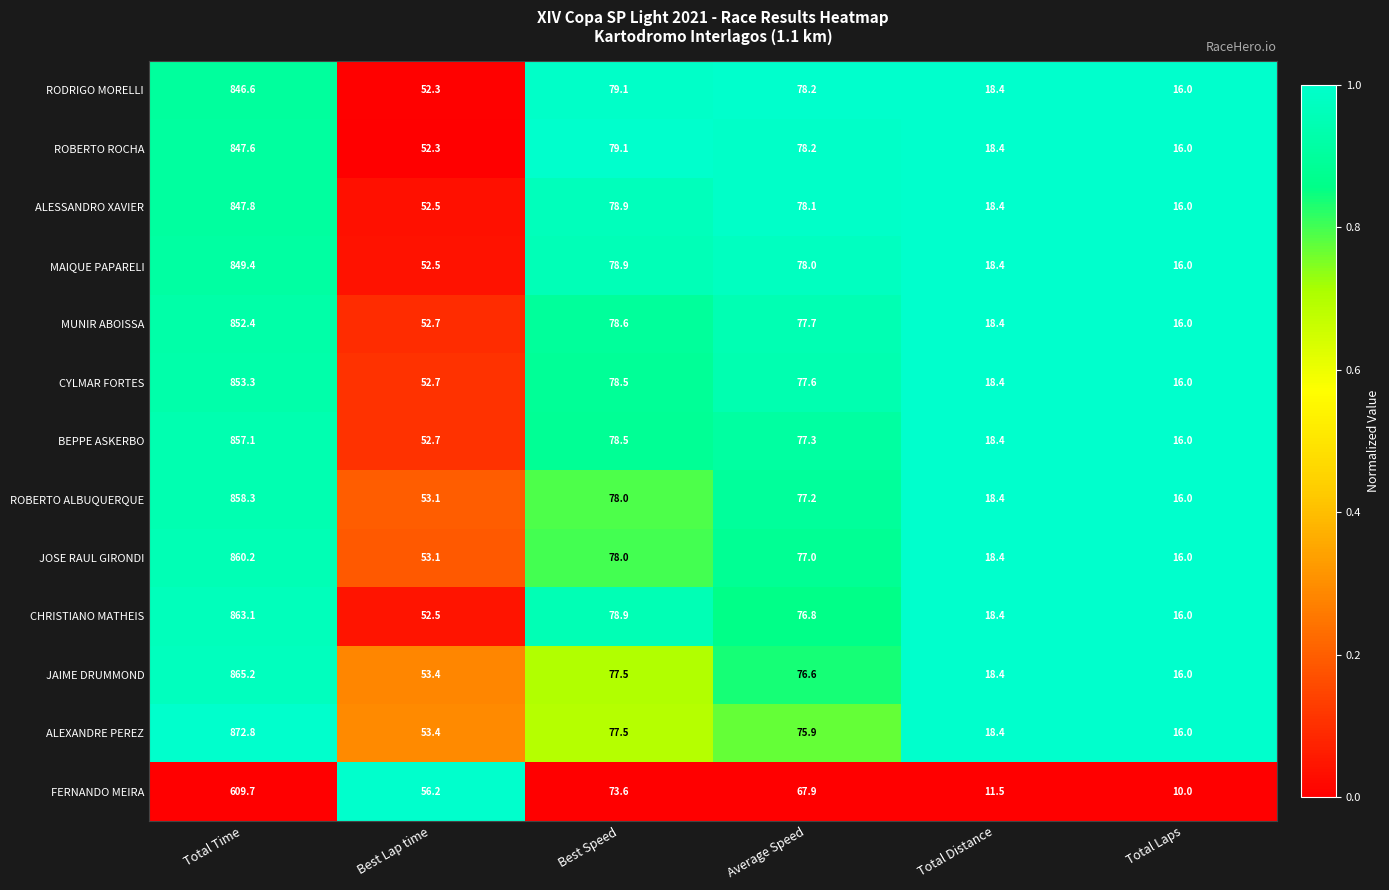

Rank the categories by CYLMAR FORTES value from highest to lowest.

Total Time, Best Speed, Average Speed, Best Lap time, Total Distance, Total Laps